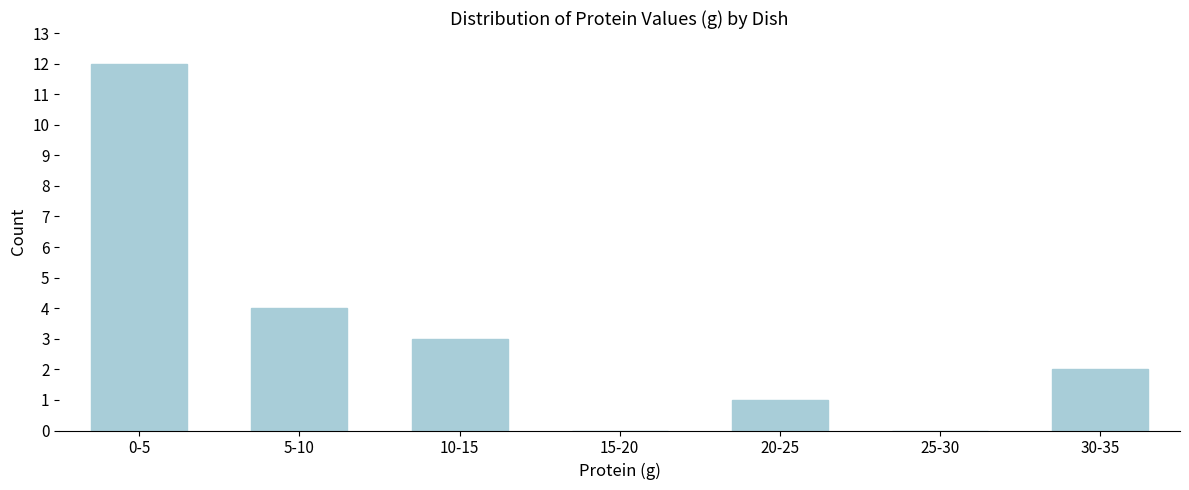

Reading right to left, extract all data points from this chart.

30-35=2	25-30=0	20-25=1	15-20=0	10-15=3	5-10=4	0-5=12